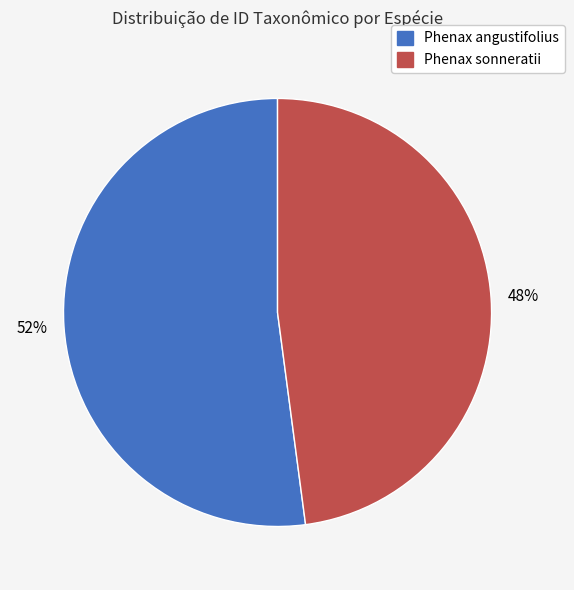

Count the number of slices in the pie.

2